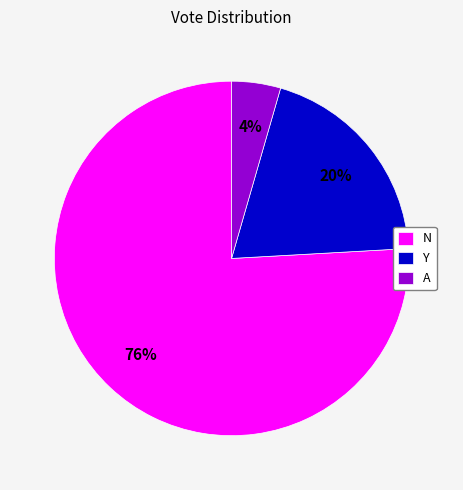

Which category has the smallest portion of the pie?

A